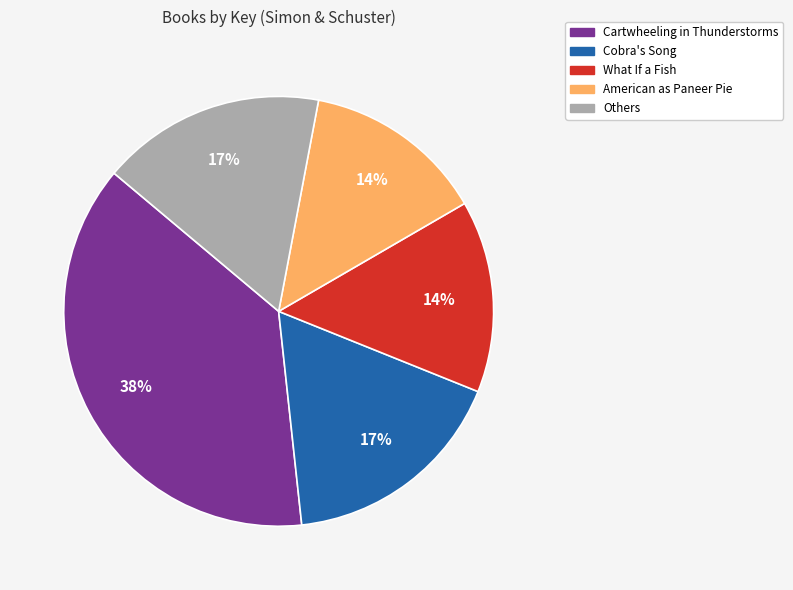

Between Cartwheeling in Thunderstorms and What If a Fish, which is larger?

Cartwheeling in Thunderstorms